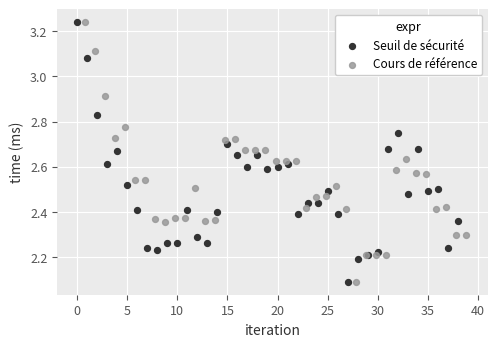

What are all the series names shown in the legend?

Seuil de sécurité, Cours de référence